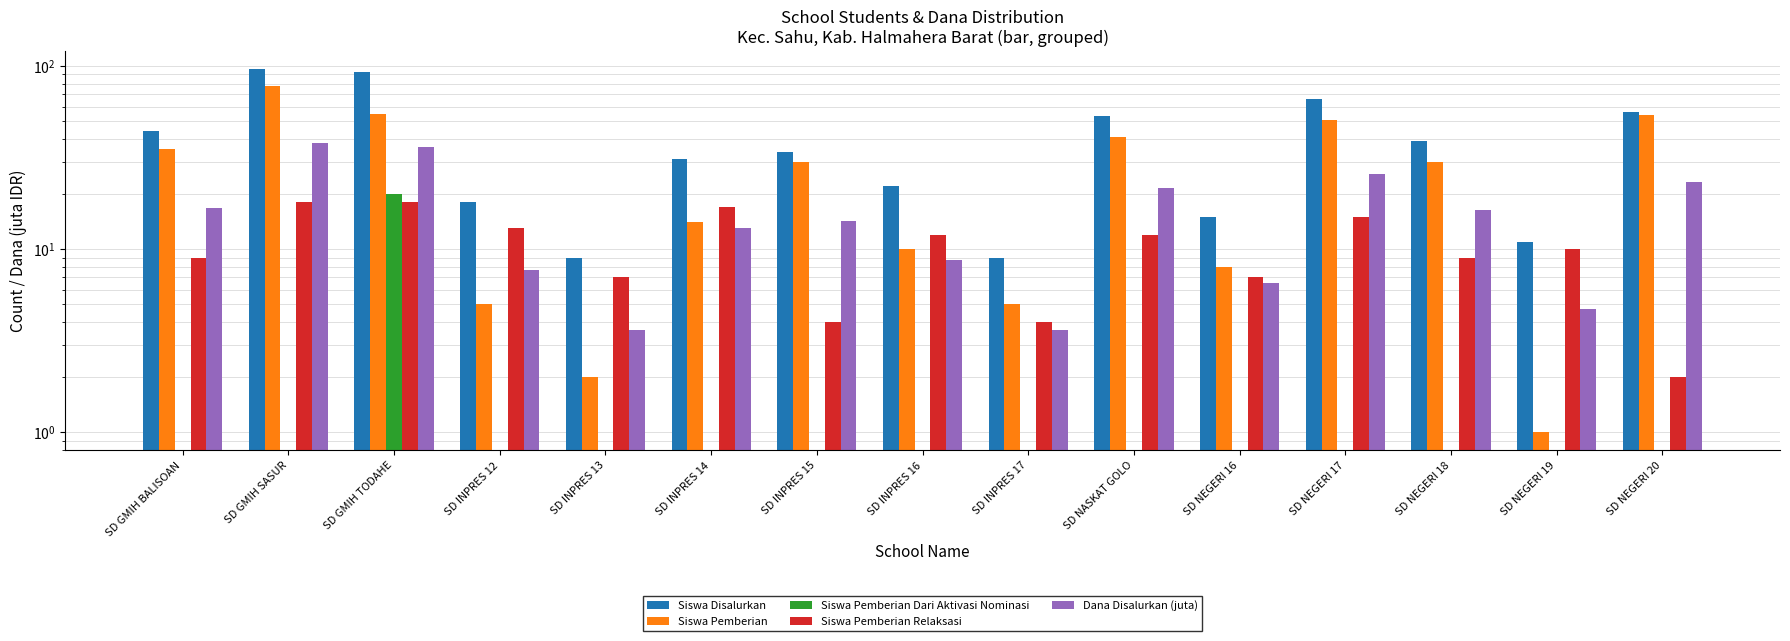

Reading right to left, what are all the values shown in this chart?

Siswa Disalurkan: 56.0	11.0	39.0	66.0	15.0	53.0	9.0	22.0	34.0	31.0	9.0	18.0	93.0	96.0	44.0
Siswa Pemberian: 54.0	1.0	30.0	51.0	8.0	41.0	5.0	10.0	30.0	14.0	2.0	5.0	55.0	78.0	35.0
Siswa Pemberian Dari Aktivasi Nominasi: 0.0	0.0	0.0	0.0	0.0	0.0	0.0	0.0	0.0	0.0	0.0	0.0	20.0	0.0	0.0
Siswa Pemberian Relaksasi: 2.0	10.0	9.0	15.0	7.0	12.0	4.0	12.0	4.0	17.0	7.0	13.0	18.0	18.0	9.0
Dana Disalurkan (juta): 23.4	4.7	16.4	25.6	6.5	21.6	3.6	8.8	14.2	13.1	3.6	7.7	36.2	38.0	16.9